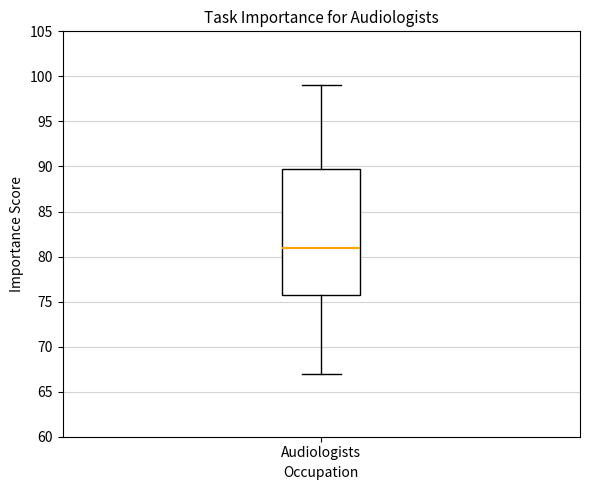

Transcribe this box plot: give where the median line is, the range the box spans, and where the two whiskers end, as read against the y-axis. The values are not printed on the chart, so give them approximately, as read against the axis.

median 81, box 76 to 90, whiskers 67 to 99